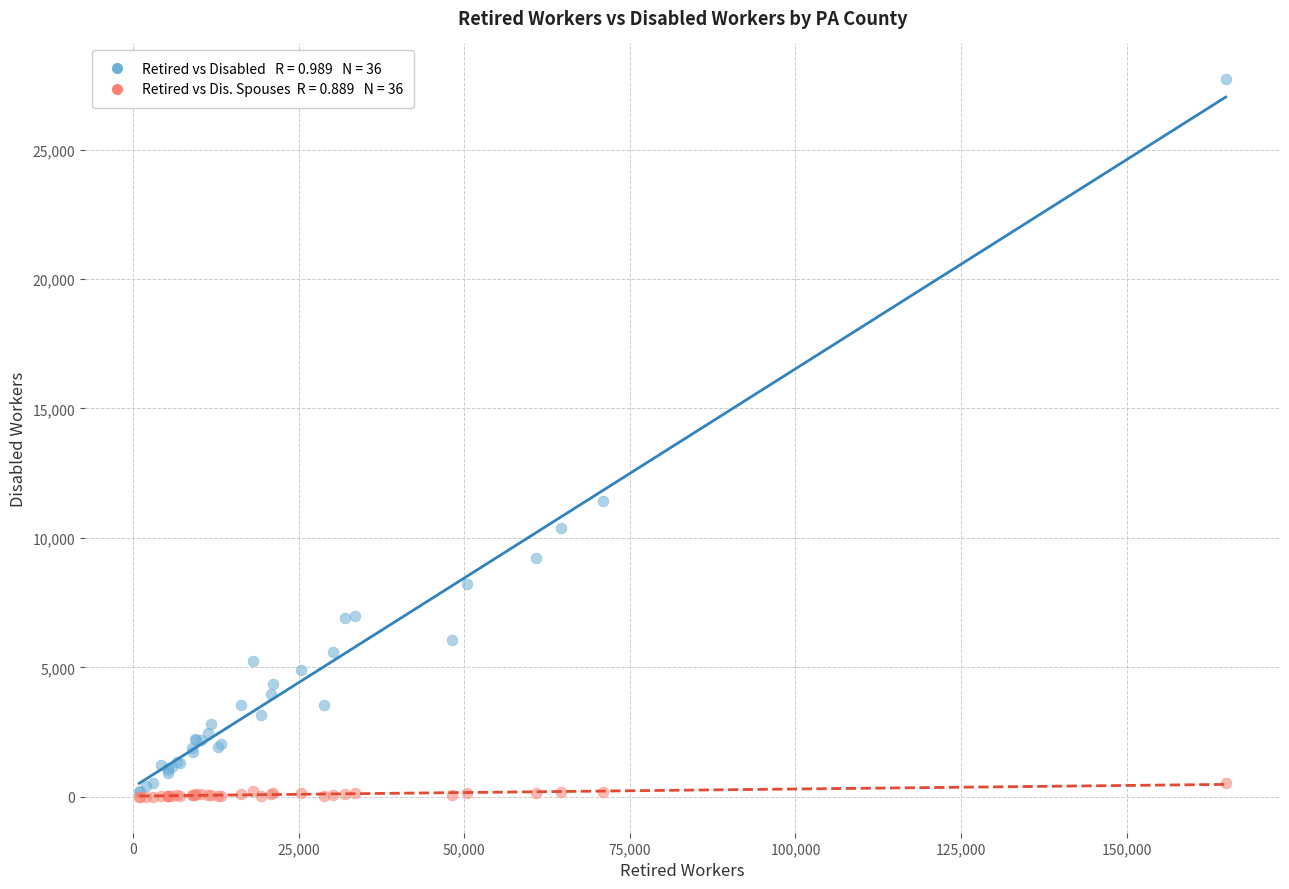

Across all series, what Y value is closest to 13857?

11440